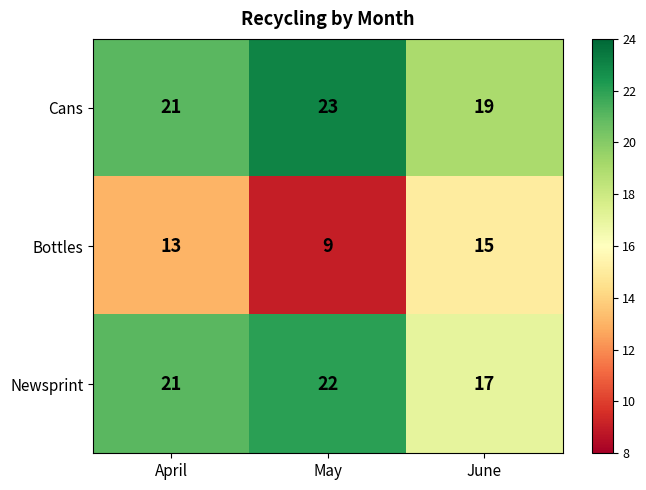

Reading left to right, list all the values displayed in this chart.

Cans: 21	23	19
Bottles: 13	9	15
Newsprint: 21	22	17